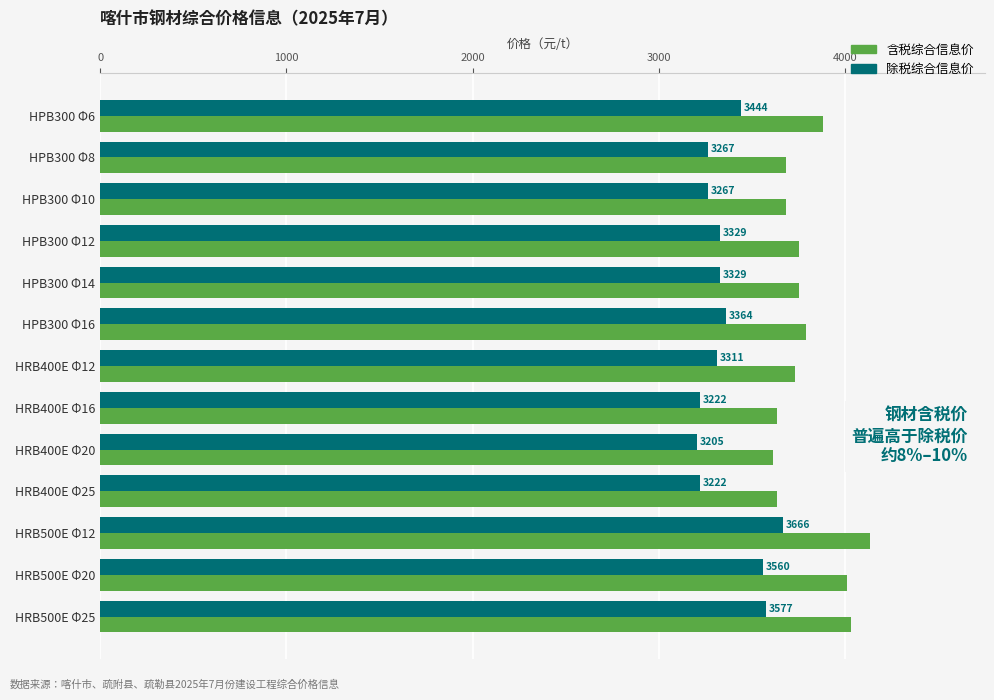

At which label is 含税综合信息价 closest to 3873?

HPB300 Φ6